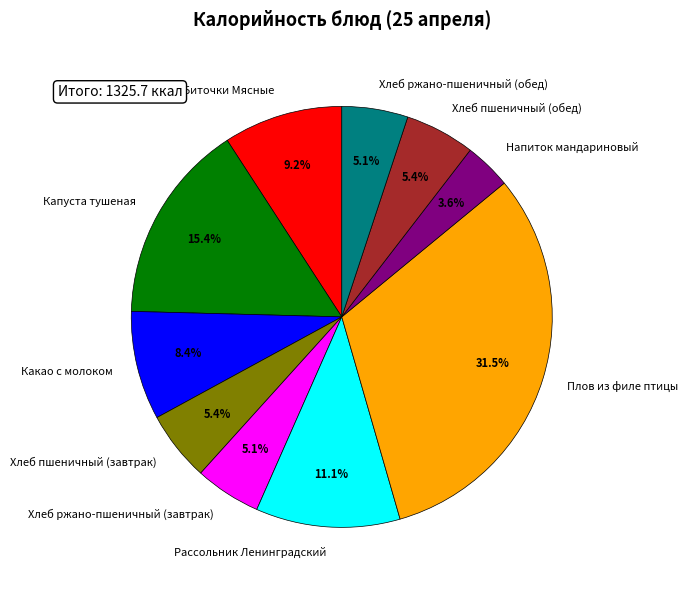

Which slice is the largest?

Плов из филе птицы